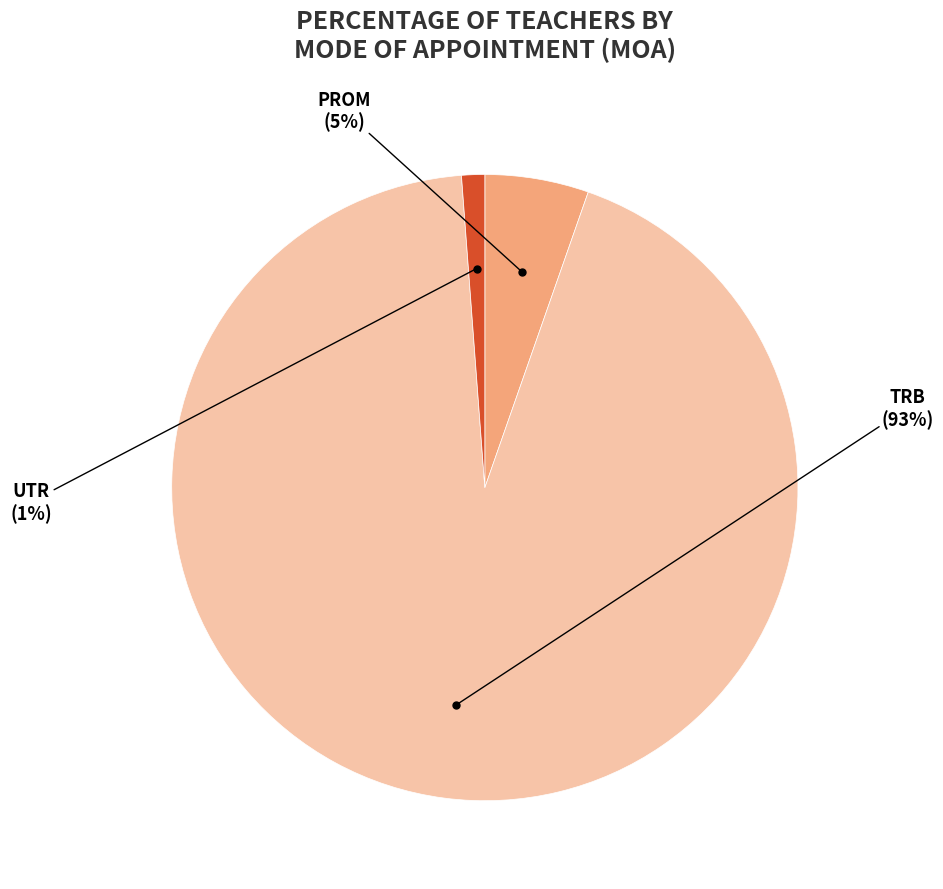

To the nearest percent, what is the average slice percentage?

33%